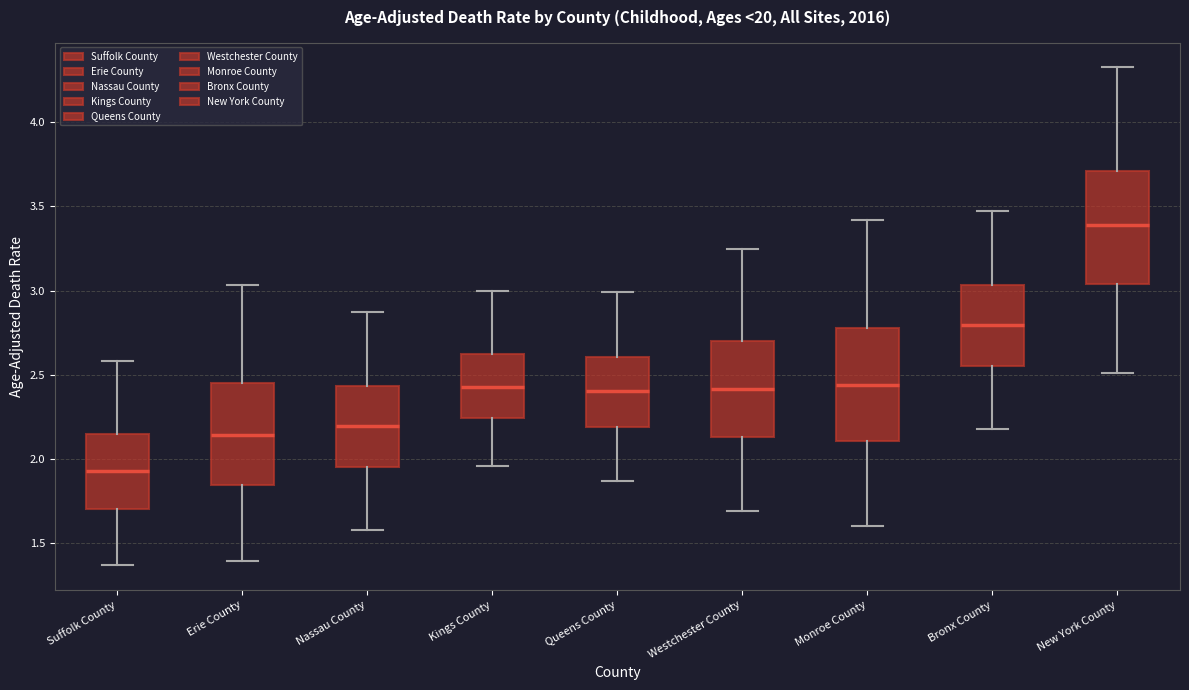

Reading left to right, read every box against the y-axis: the position of its median line, the range the box covers, and the ends of its whiskers. The values are not printed on the chart, so give them approximately, as read against the axis.

Suffolk County: median 1.95, box 1.70 to 2.15, whiskers 1.35 to 2.60
Erie County: median 2.15, box 1.85 to 2.45, whiskers 1.40 to 3.05
Nassau County: median 2.20, box 1.95 to 2.45, whiskers 1.60 to 2.85
Kings County: median 2.45, box 2.25 to 2.60, whiskers 1.95 to 3.00
Queens County: median 2.40, box 2.20 to 2.60, whiskers 1.85 to 3.00
Westchester County: median 2.40, box 2.15 to 2.70, whiskers 1.70 to 3.25
Monroe County: median 2.45, box 2.10 to 2.80, whiskers 1.60 to 3.40
Bronx County: median 2.80, box 2.55 to 3.05, whiskers 2.20 to 3.45
New York County: median 3.40, box 3.05 to 3.70, whiskers 2.50 to 4.35